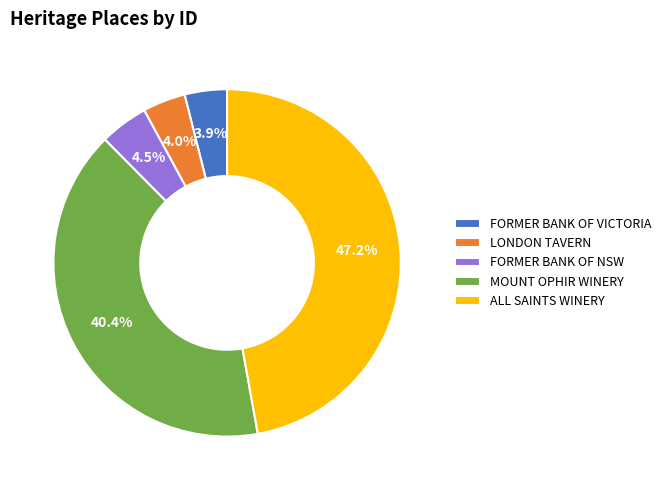

How many segments does this pie chart have?

5